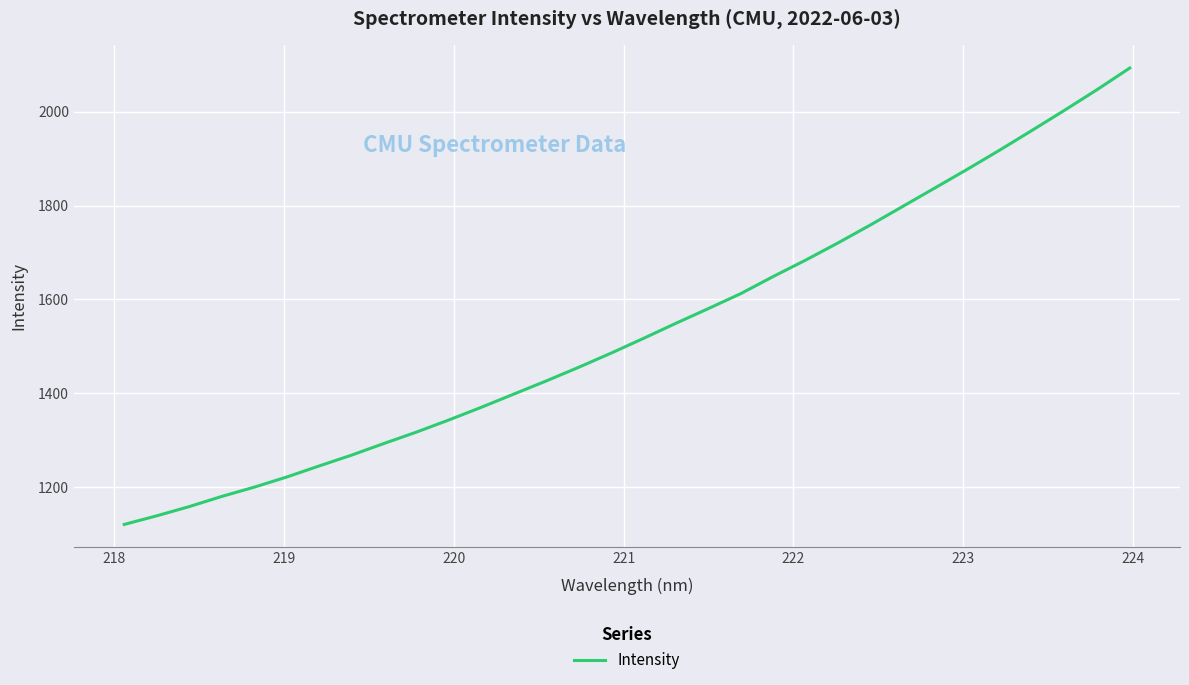

What is the maximum value shown in the chart?

2092.8